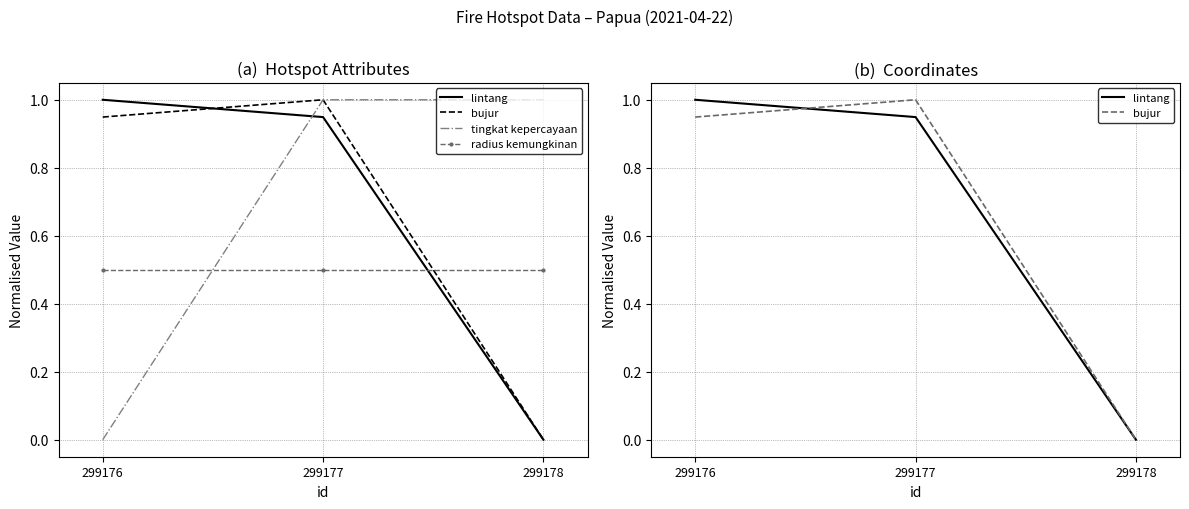

The value of tingkat kepercayaan at 299176 is 0.0. True or false?

True